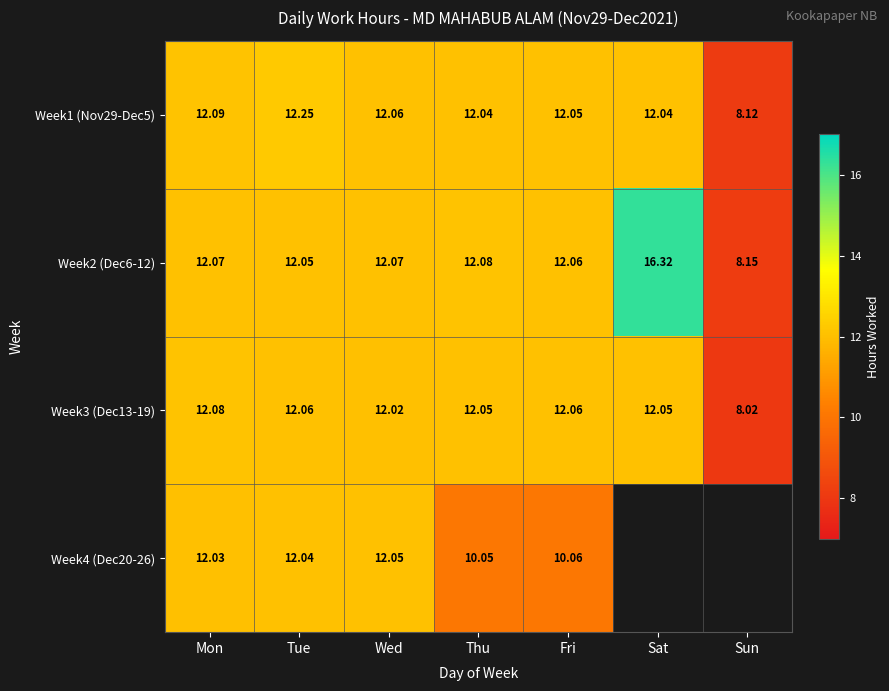

Between Wed and Sun, which is larger?

Wed